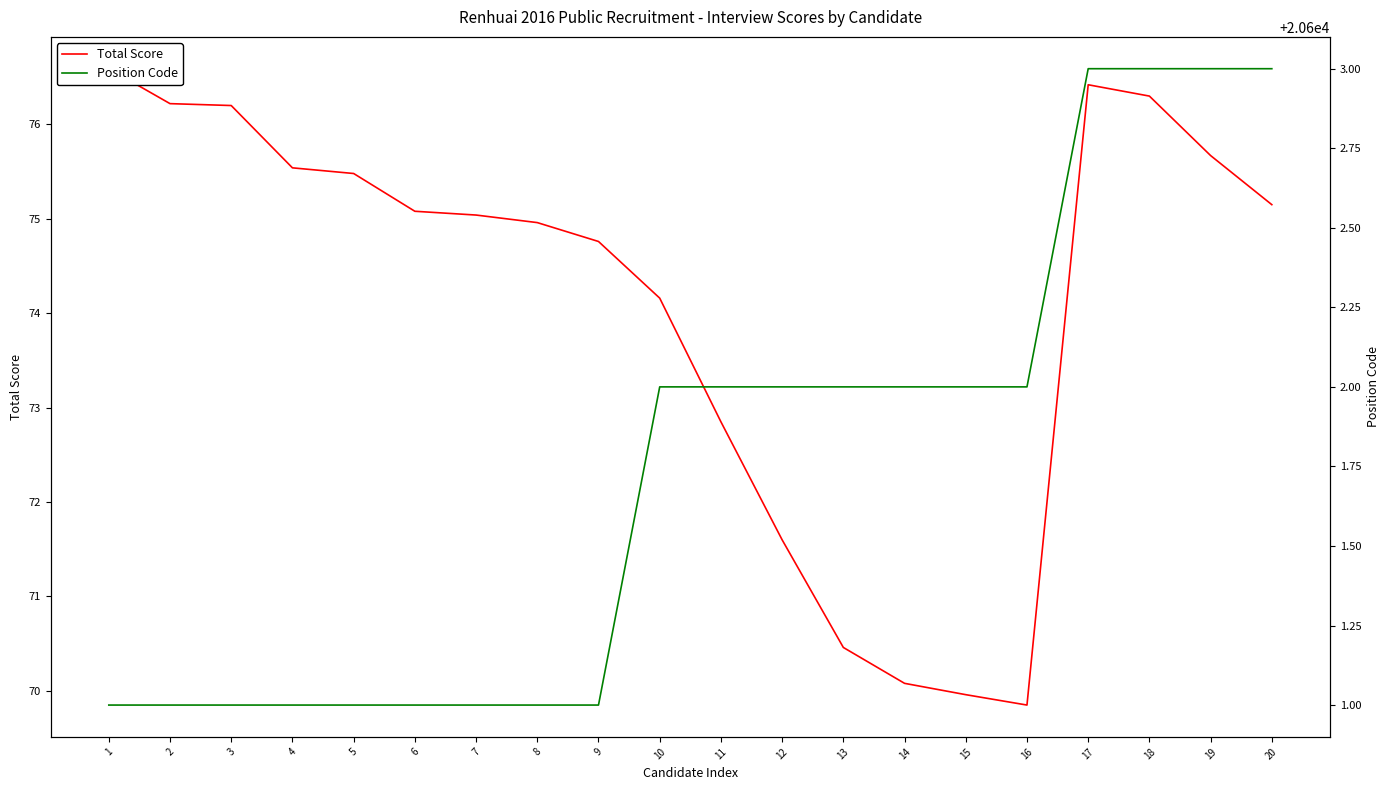

True or false: Position Code has a value of 20601.0 at 4.

True